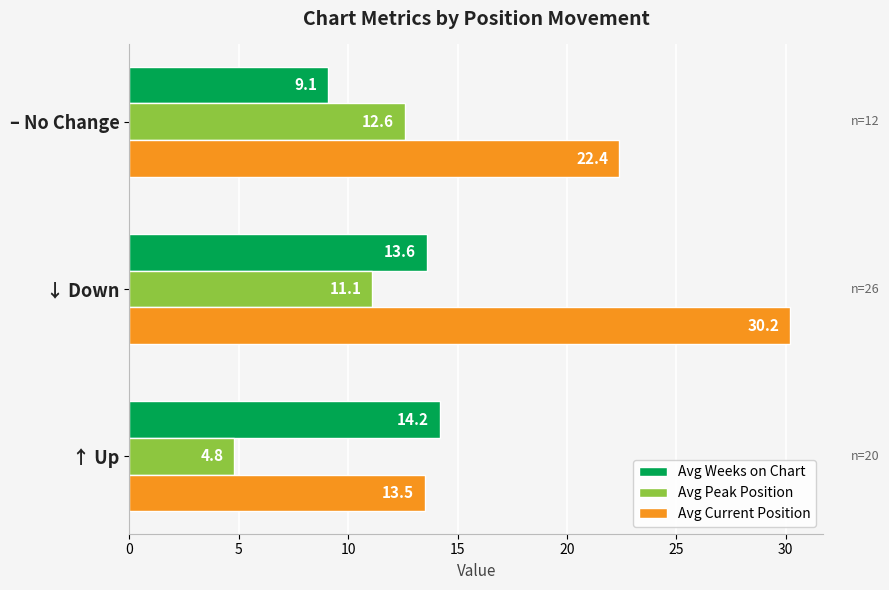

The Avg Weeks on Chart series shows 9.1 at – No Change. True or false?

True